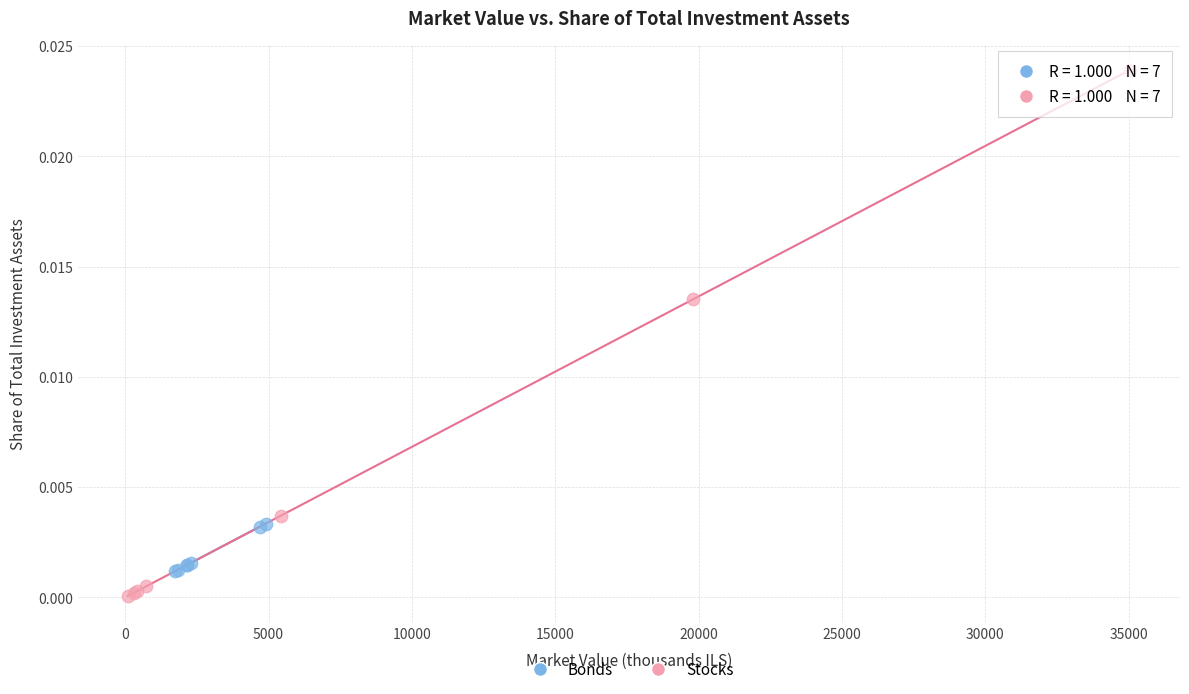

Which series contains the highest Y value?

Stocks